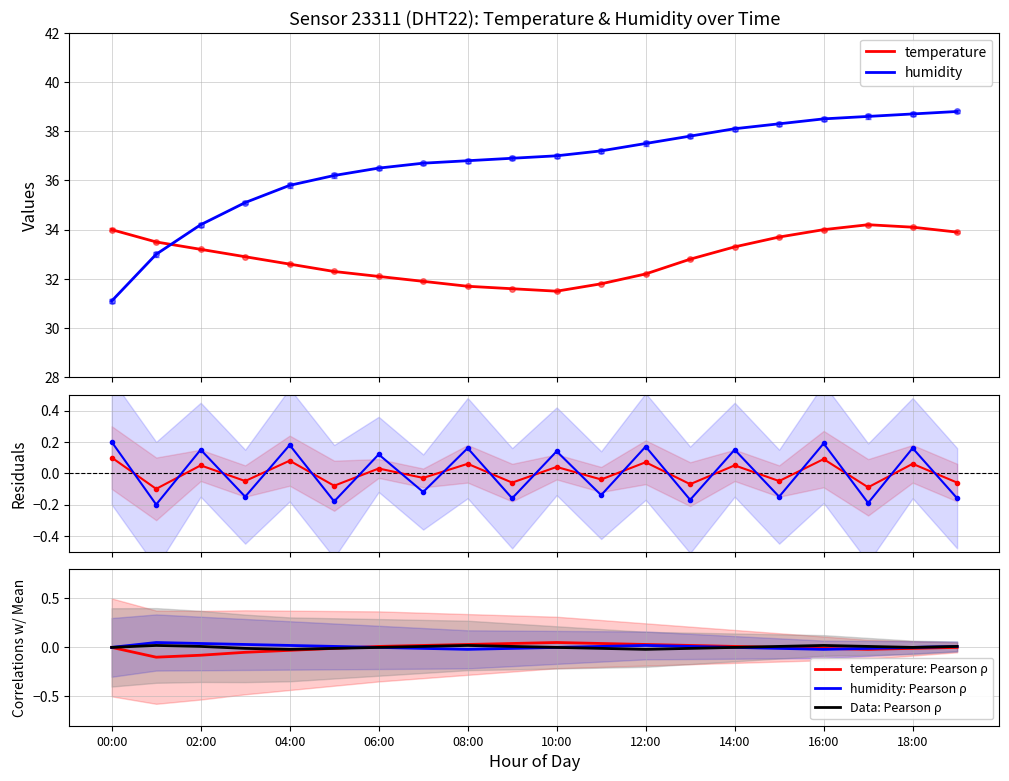

What is the label of the 2nd point from the left?

01:00